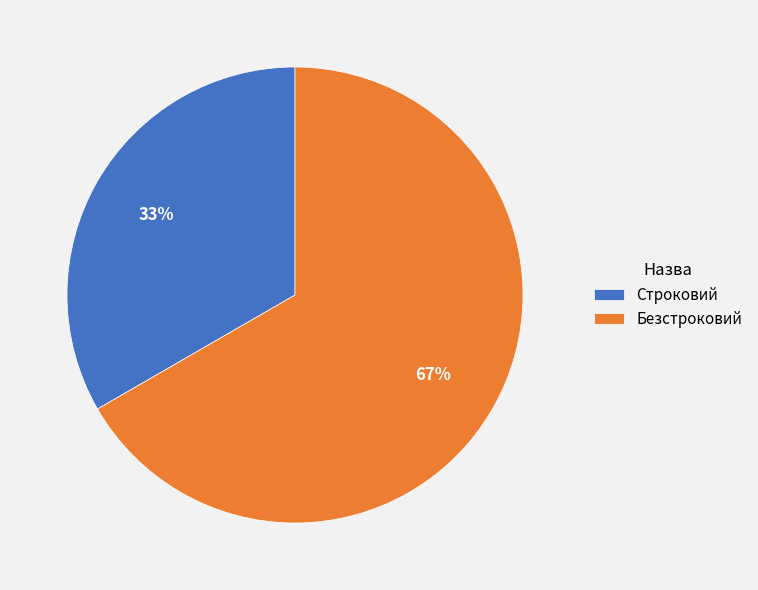

Approximately how many times larger is the value at Безстроковий compared to Строковий?

2.0